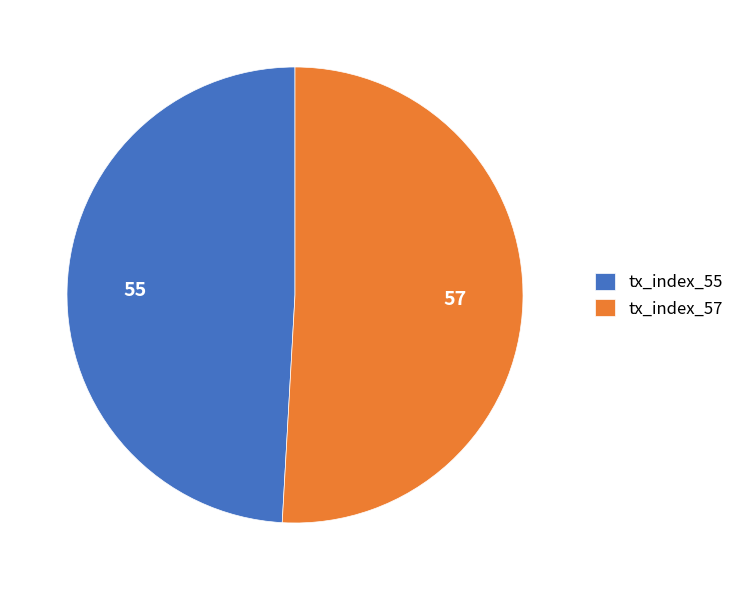

Is the sum of tx_index_55 and tx_index_57 greater than half?

Yes